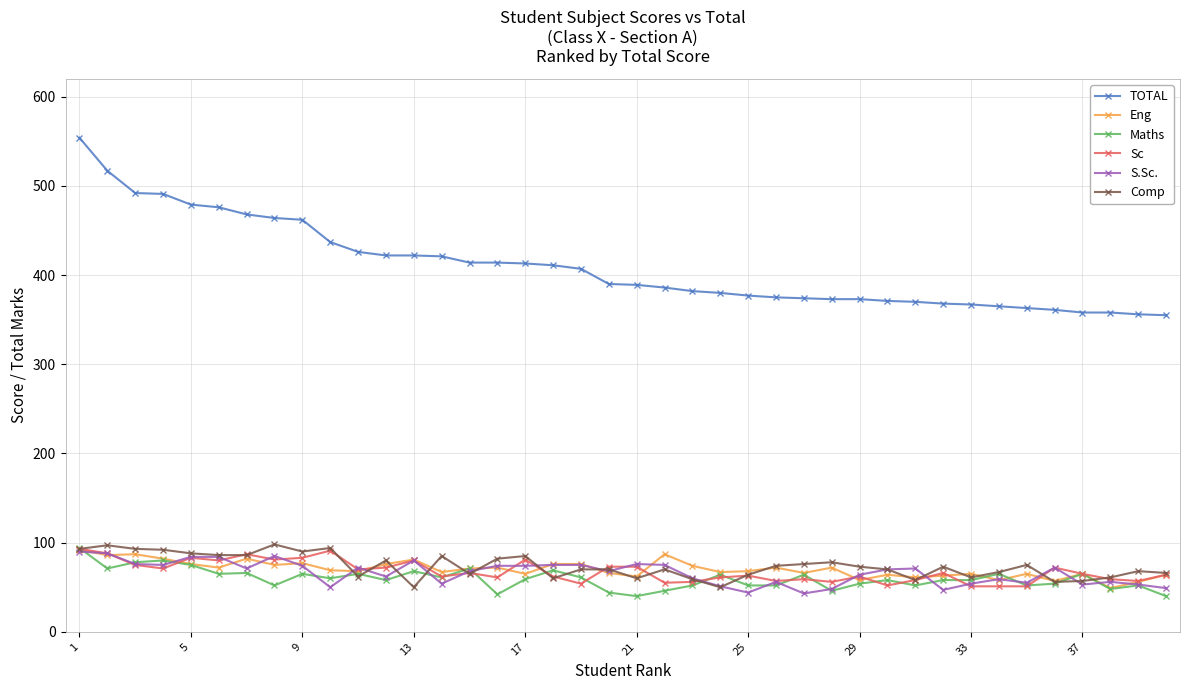

Does the chart have visible grid lines?

Yes